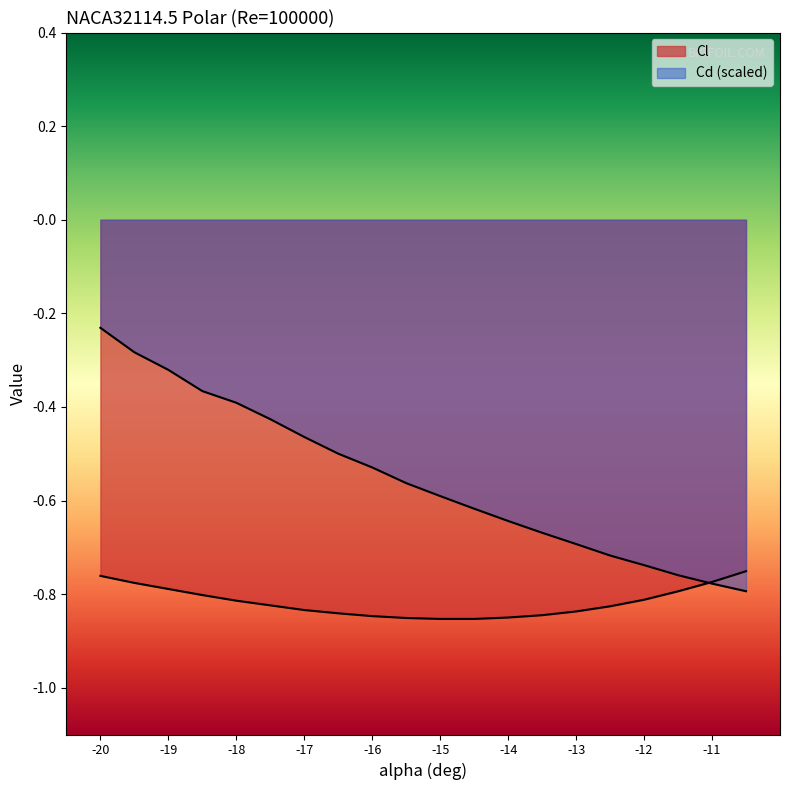

Reading left to right, what are all the values shown in this chart?

Cl: -20=-0.8	-19.5=-0.8	-19=-0.8	-18.5=-0.8	-18=-0.8	-17.5=-0.8	-17=-0.8	-16.5=-0.8	-16=-0.8	-15.5=-0.9	-15=-0.9	-14.5=-0.9	-14=-0.8	-13.5=-0.8	-13=-0.8	-12.5=-0.8	-12=-0.8	-11.5=-0.8	-11=-0.8	-10.5=-0.8
Cd: -20=-0.2	-19.5=-0.3	-19=-0.3	-18.5=-0.4	-18=-0.4	-17.5=-0.4	-17=-0.5	-16.5=-0.5	-16=-0.5	-15.5=-0.6	-15=-0.6	-14.5=-0.6	-14=-0.6	-13.5=-0.7	-13=-0.7	-12.5=-0.7	-12=-0.7	-11.5=-0.8	-11=-0.8	-10.5=-0.8